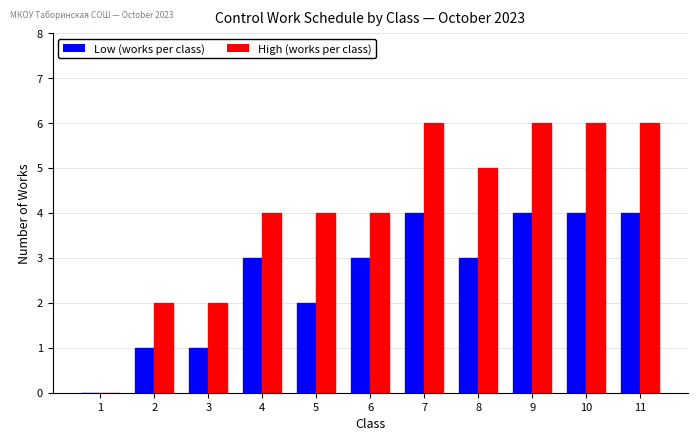

What is the sum of all High (works per class) values?

45